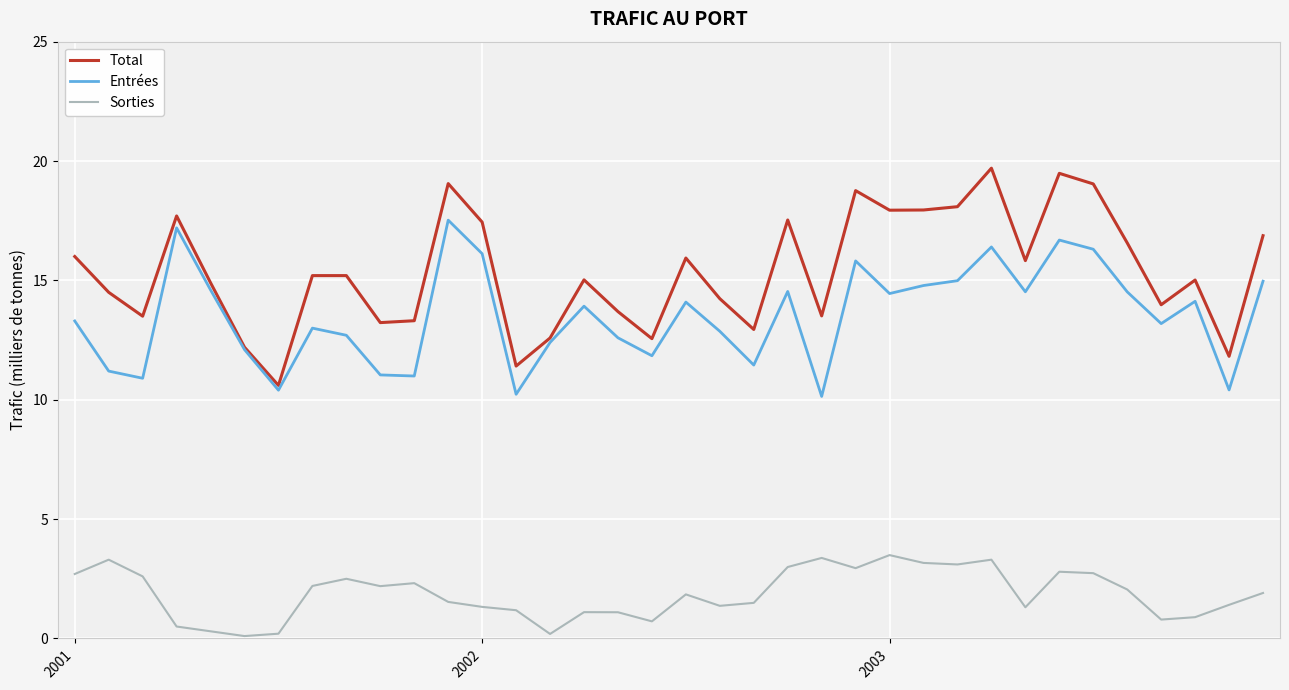

True or false: Total and Sorties intersect in this chart.

False